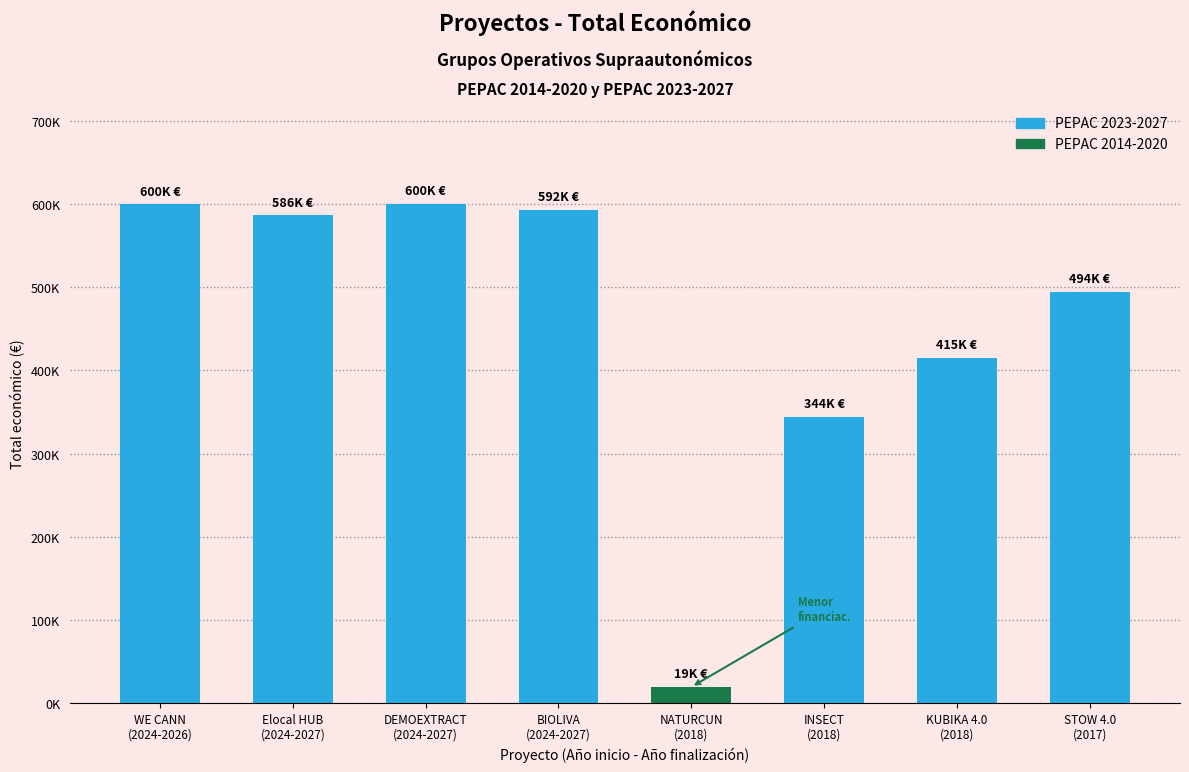

What is the sum of all values?

3650987